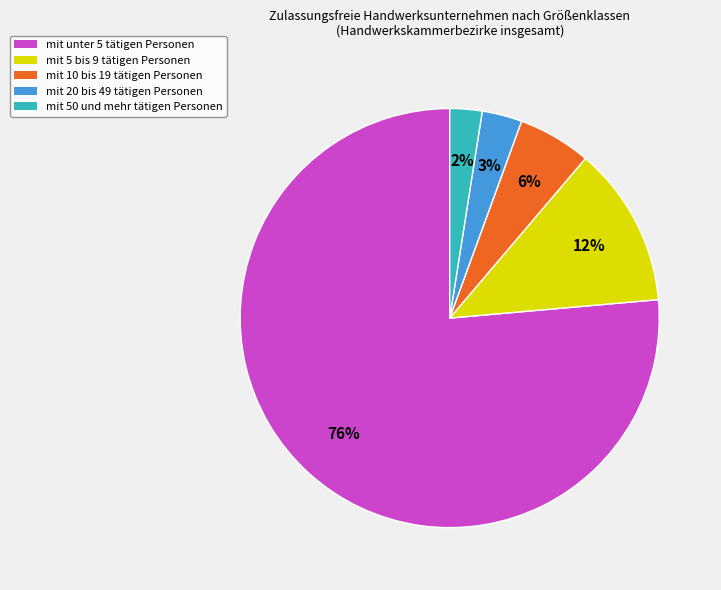

Rank the categories by value from highest to lowest.

mit unter 5 tätigen Personen, mit 5 bis 9 tätigen Personen, mit 10 bis 19 tätigen Personen, mit 20 bis 49 tätigen Personen, mit 50 und mehr tätigen Personen